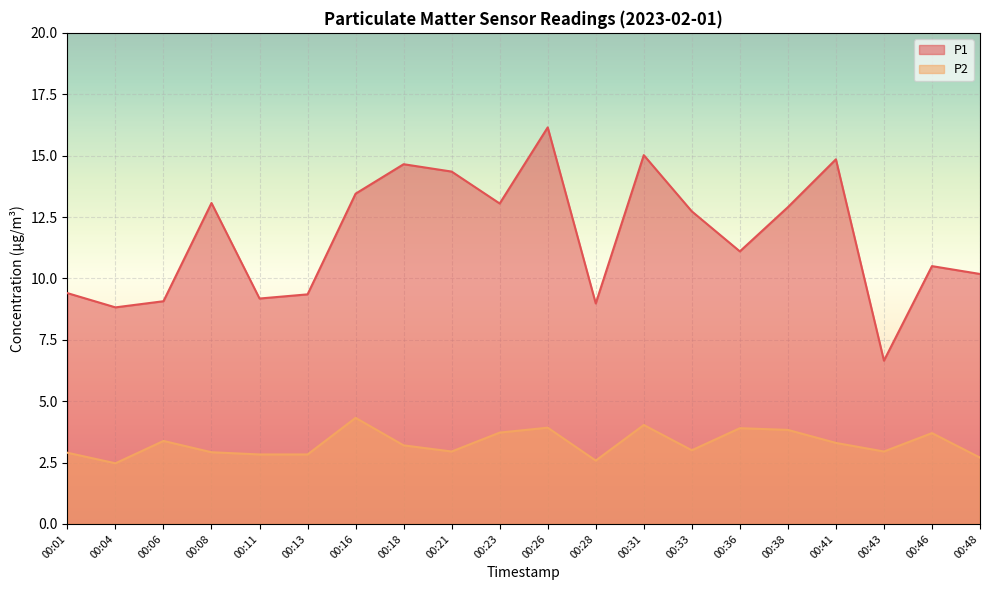

Between 00:01 and 00:31, which is larger?

00:31